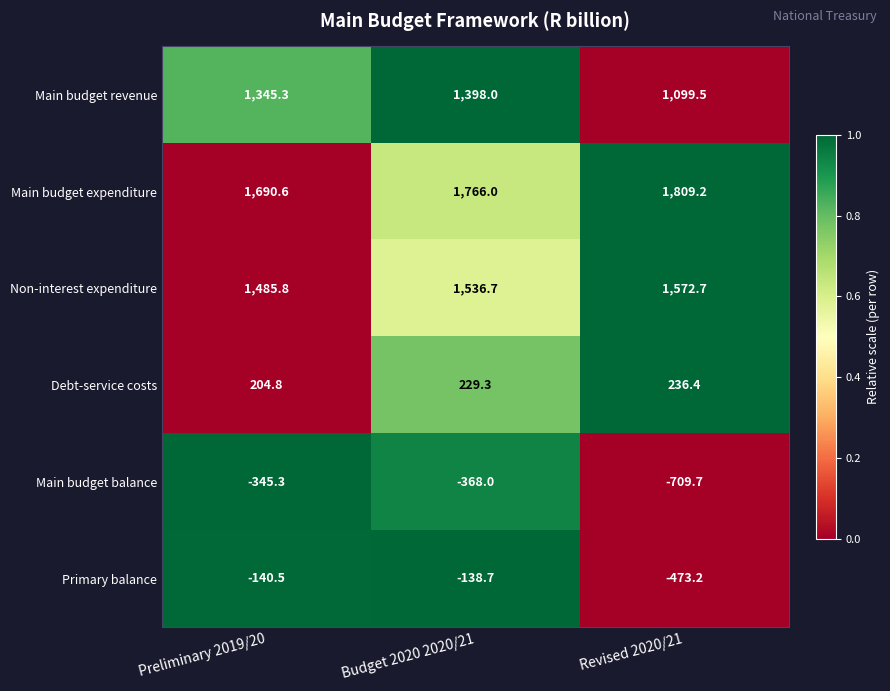

At which category is the sum across all series the highest?

Budget 2020 2020/21